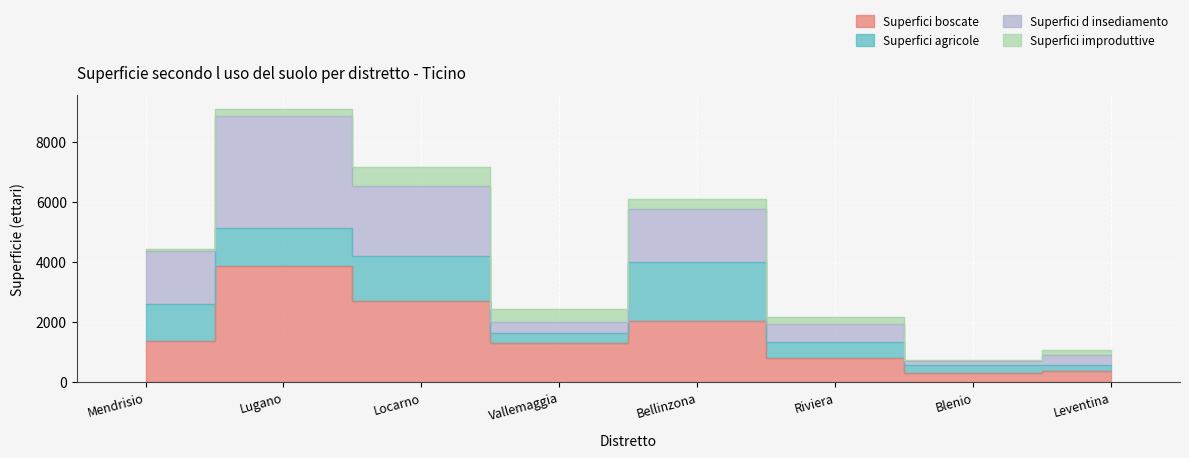

True or false: Superfici boscate and Superfici d insediamento cross at least once.

False